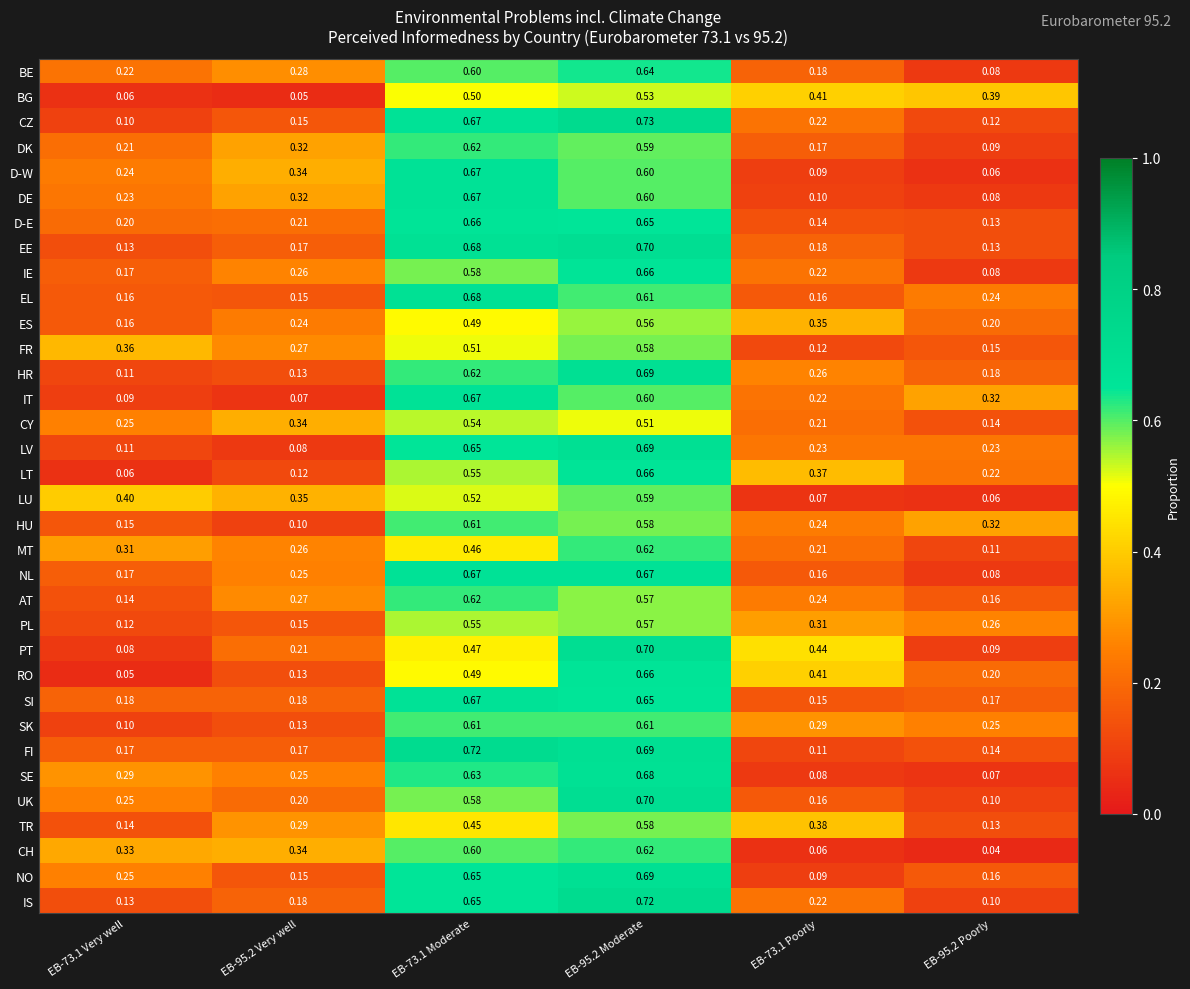

Is the value of IS at EB-73.1 Moderate greater than the value of IT at EB-73.1 Poorly?

Yes